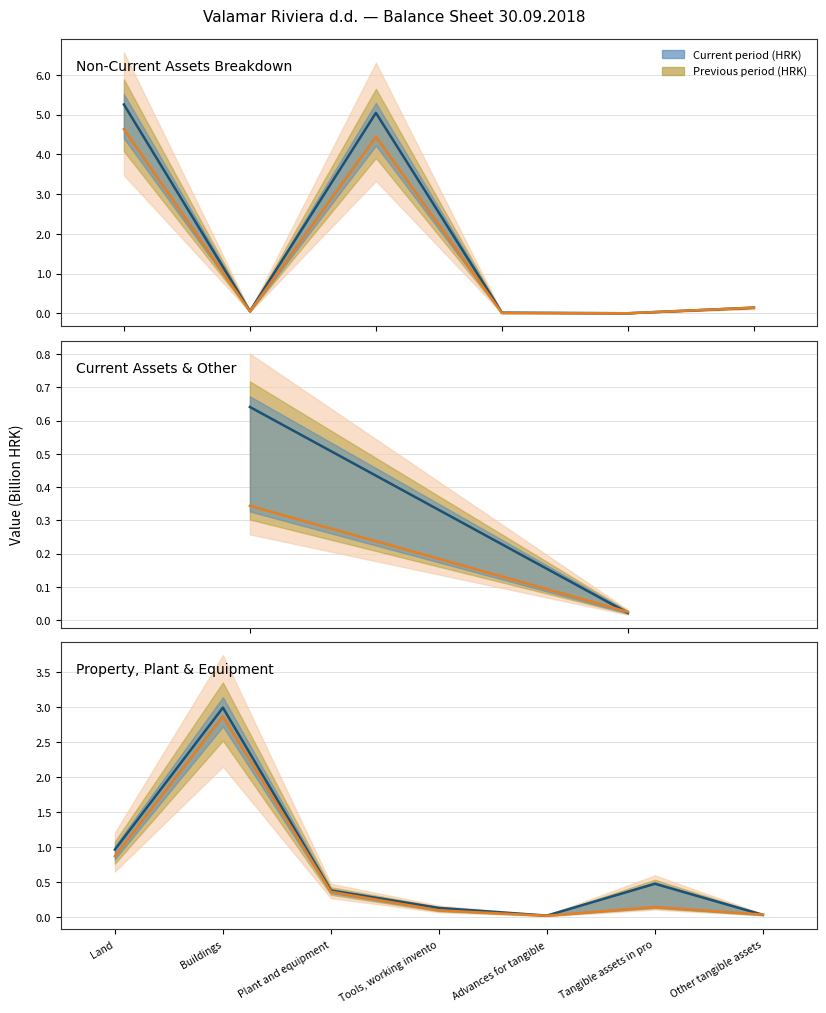

At how many categories does at least one series exceed 1?

1